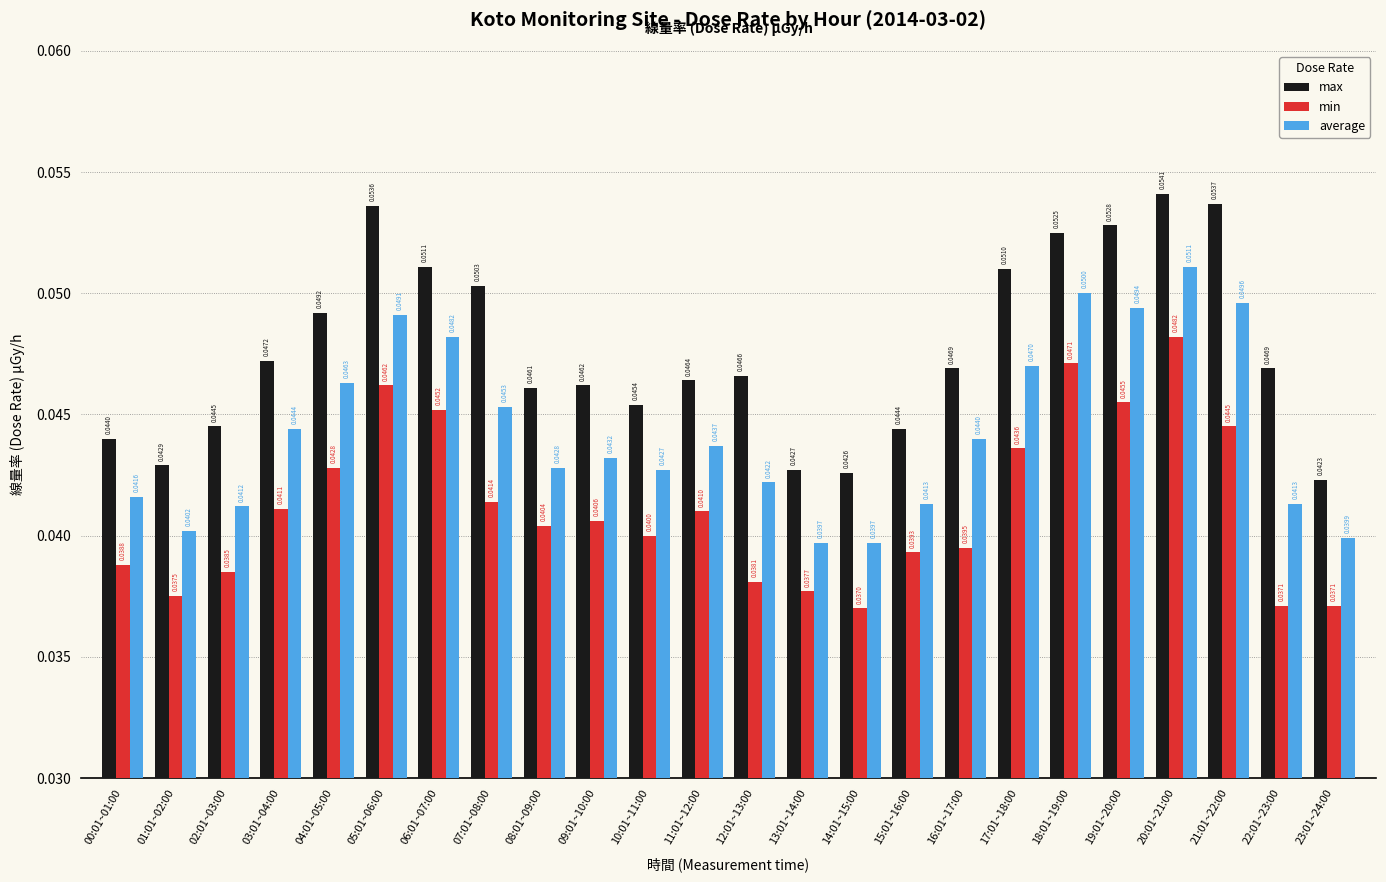

At which category is the sum across all series the highest?

20:01~21:00